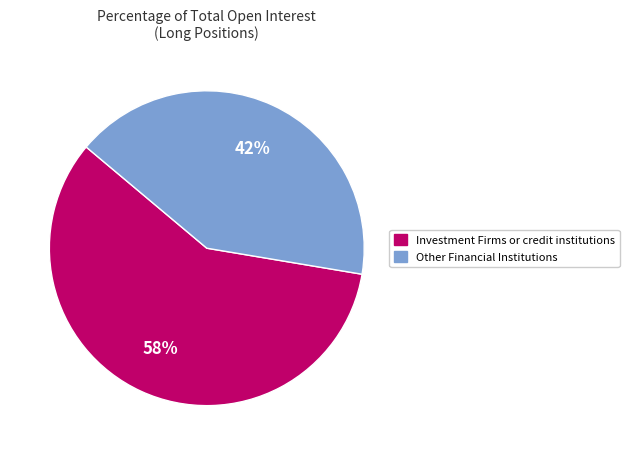

Is there a majority slice in this chart?

Yes